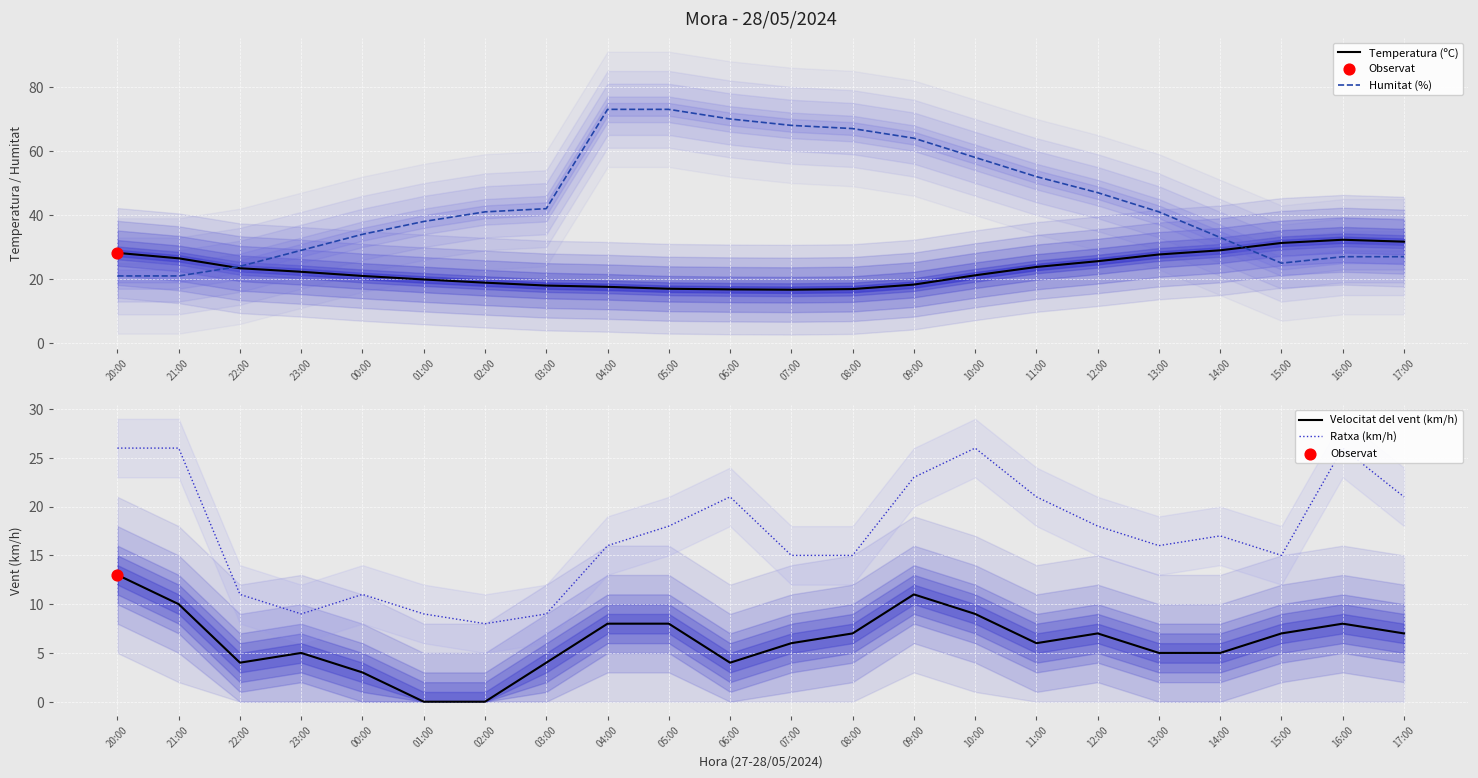

Which series reaches the maximum Y coordinate?

Humitat (%)